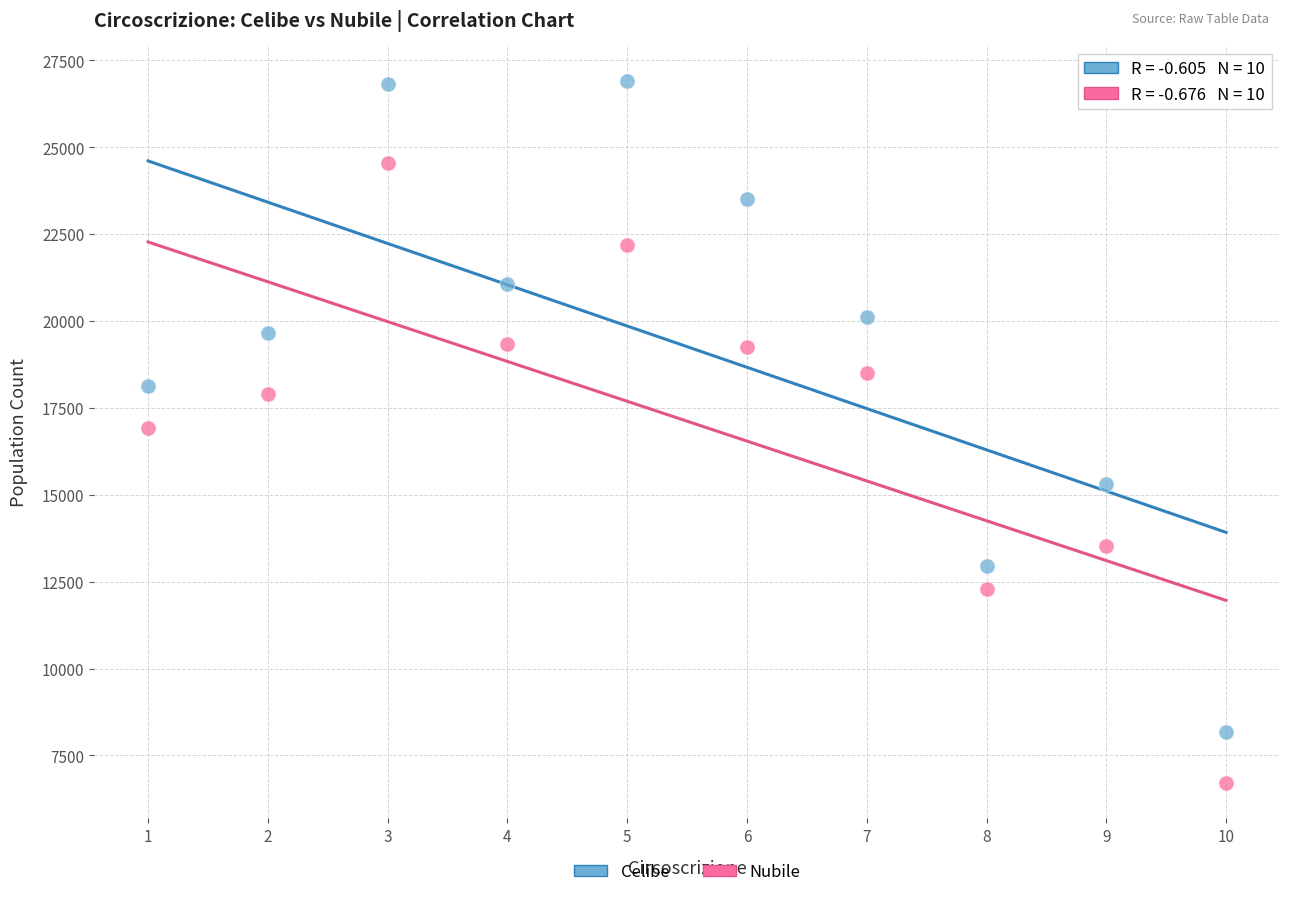

Which series reaches the minimum Y coordinate?

Nubile